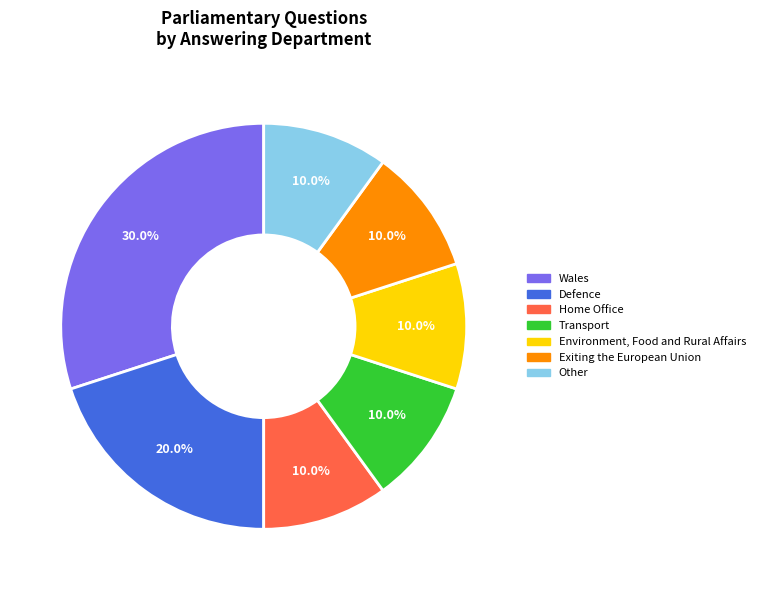

Which category has the biggest portion of the pie?

Wales